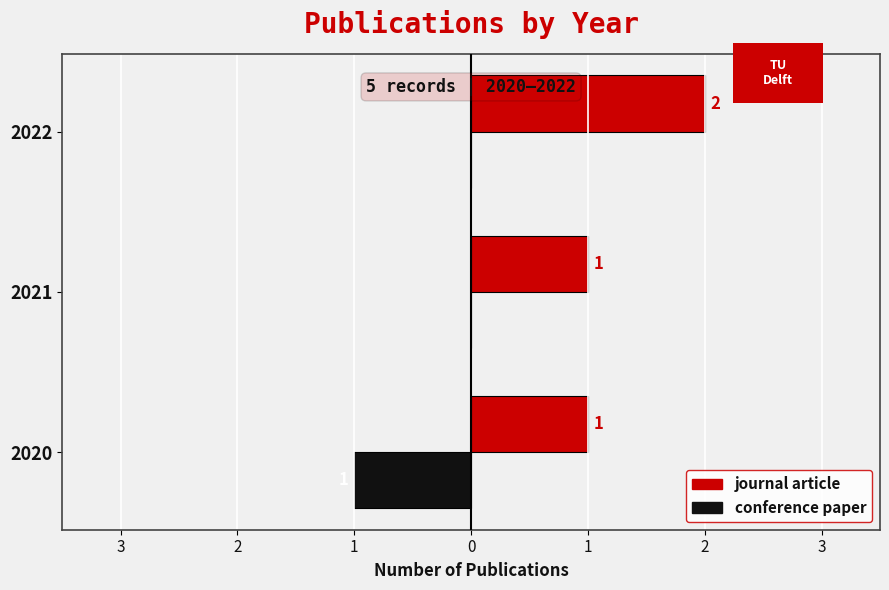

What are all the series names shown in the legend?

journal article, conference paper